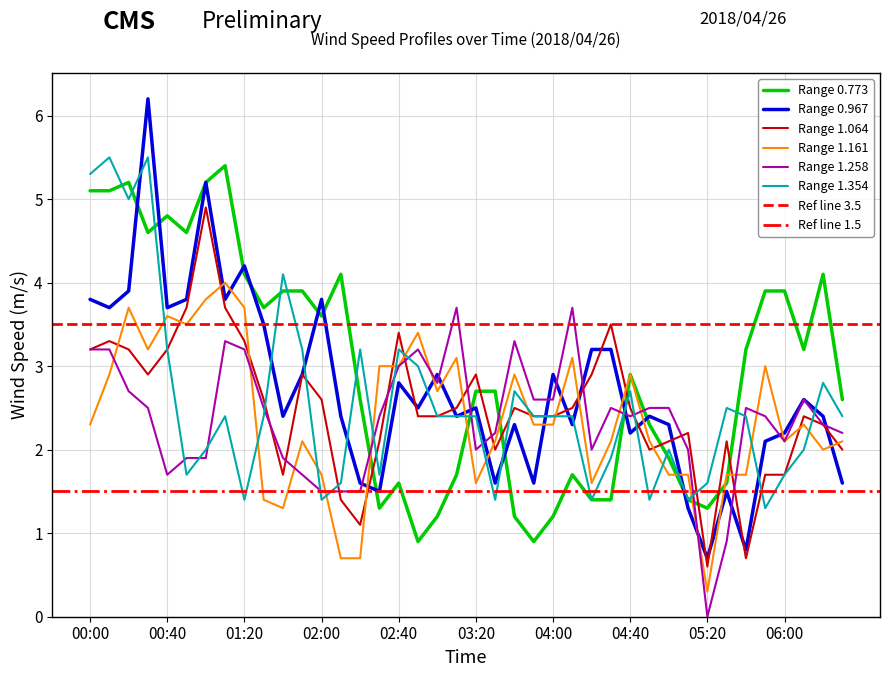

The value of 0.967 at 04:00 is 2.9. True or false?

True